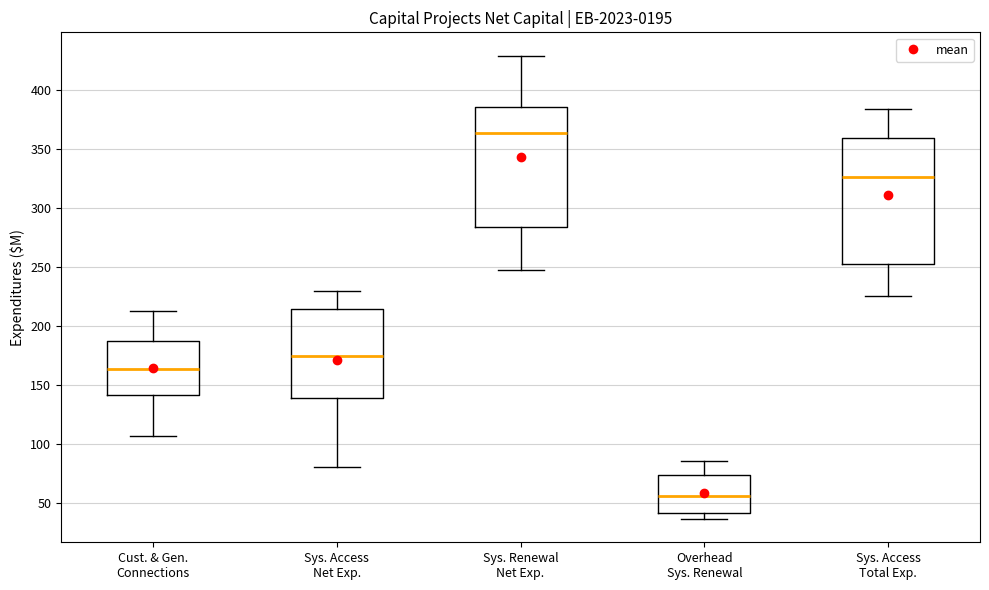

Which box has the lowest median line?

Overhead Sys. Renewal